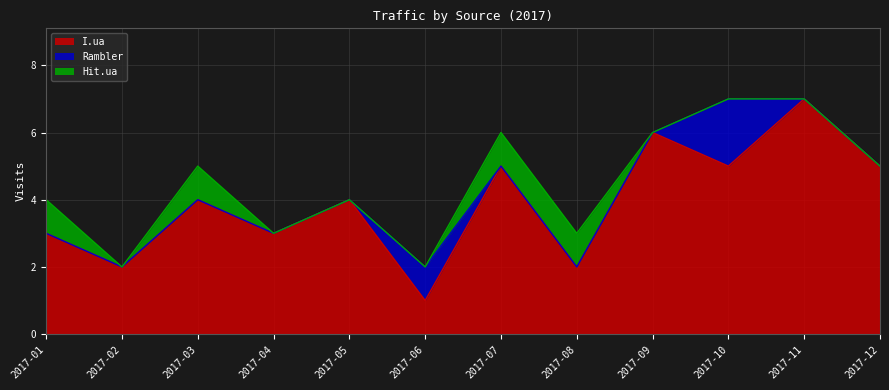

Reading right to left, extract all data points from this chart.

I.ua: 5	7	5	6	2	5	1	4	3	4	2	3
Rambler: 0	0	2	0	0	0	1	0	0	0	0	0
Hit.ua: 0	0	0	0	1	1	0	0	0	1	0	1